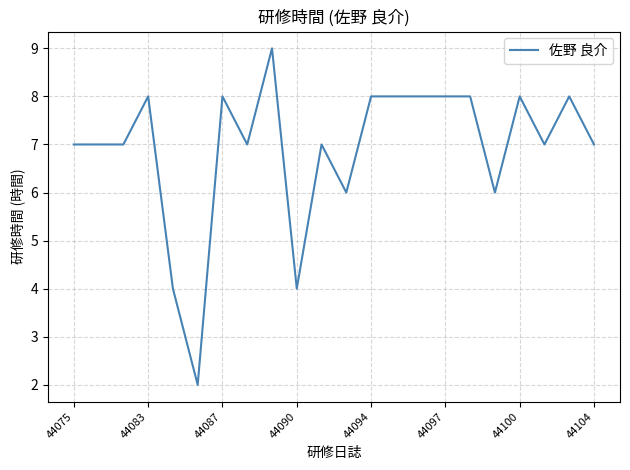

How many values are between 7 and 8?

16